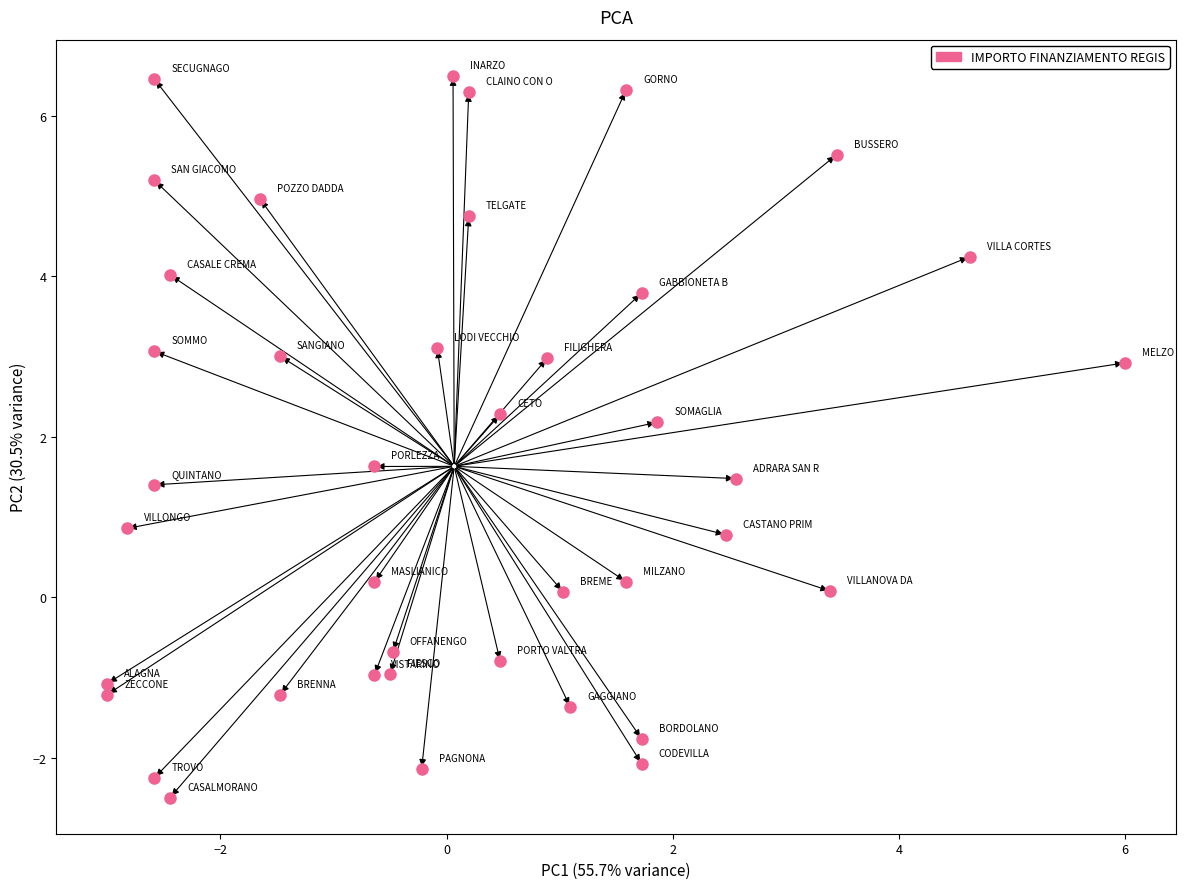

What Y value in the scatter plot is closest to 2?

2.2